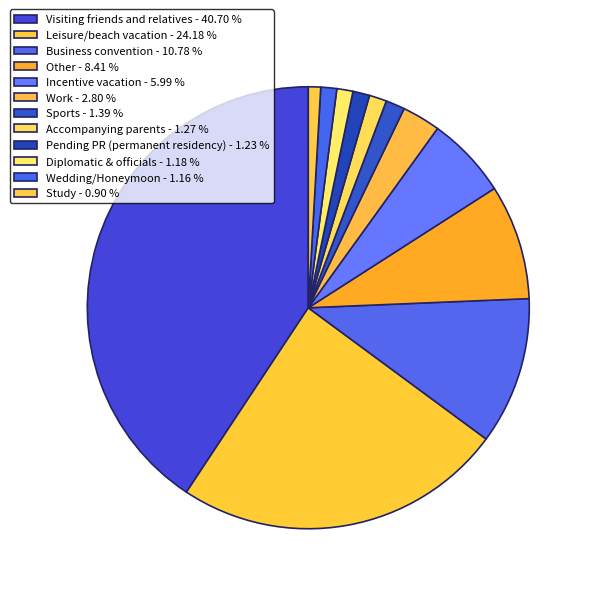

Combined, do Pending PR (permanent residency) and Leisure/beach vacation account for over 50%?

No